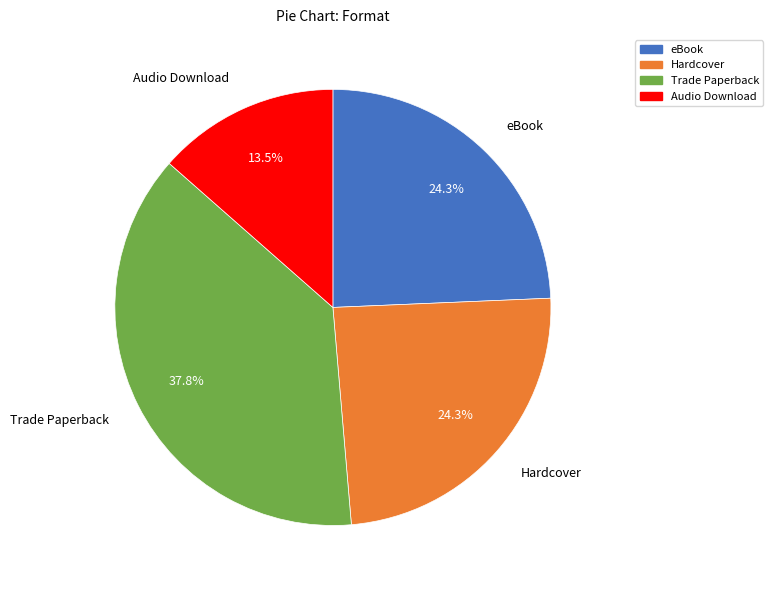

Is it true that Hardcover is 24% of the pie?

True